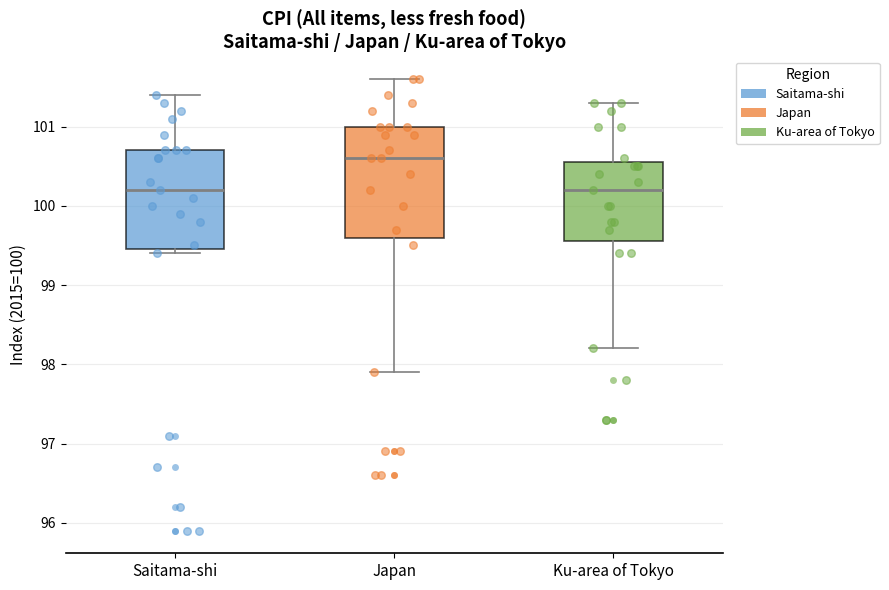

Reading left to right, read every box against the y-axis: the position of its median line, the range the box covers, and the ends of its whiskers. The values are not printed on the chart, so give them approximately, as read against the axis.

Saitama-shi: median 100.2, box 99.5 to 100.7, whiskers 99.4 to 101.4
Japan: median 100.6, box 99.6 to 101.0, whiskers 97.9 to 101.6
Ku-area of Tokyo: median 100.2, box 99.6 to 100.6, whiskers 98.2 to 101.3